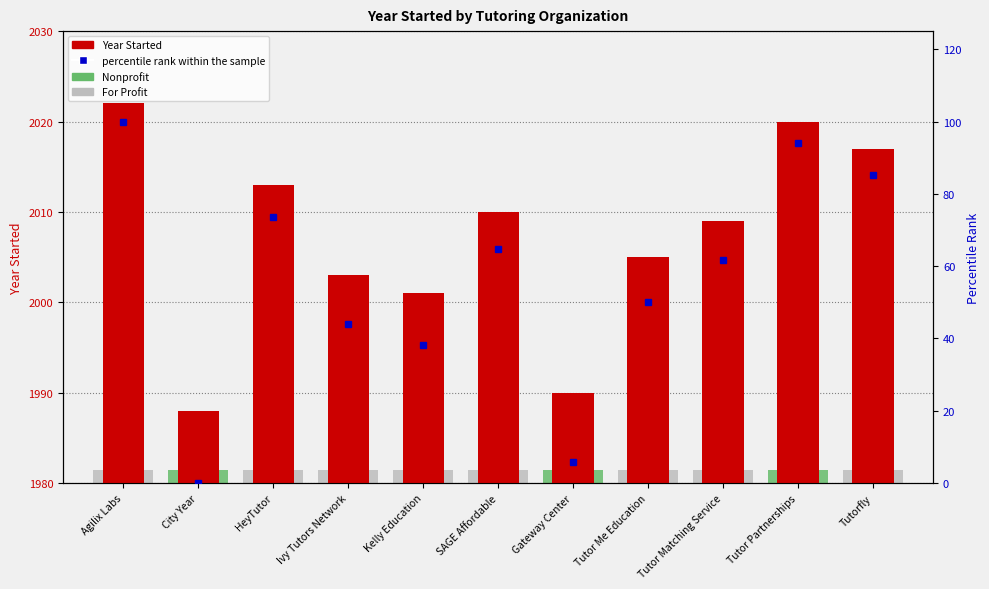

True or false: Year Started has a value of 3207.3 at SAGE Affordable.

False